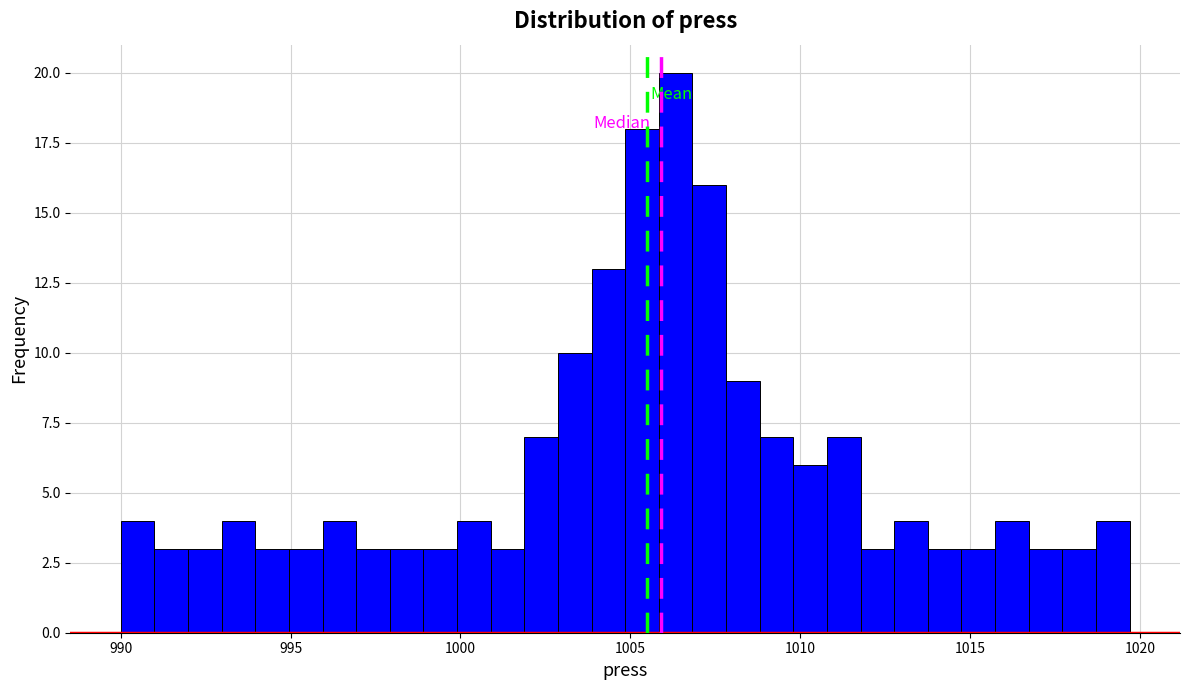

Read against the x-axis, roughly where is the centre of the tallest bar?

1006.5